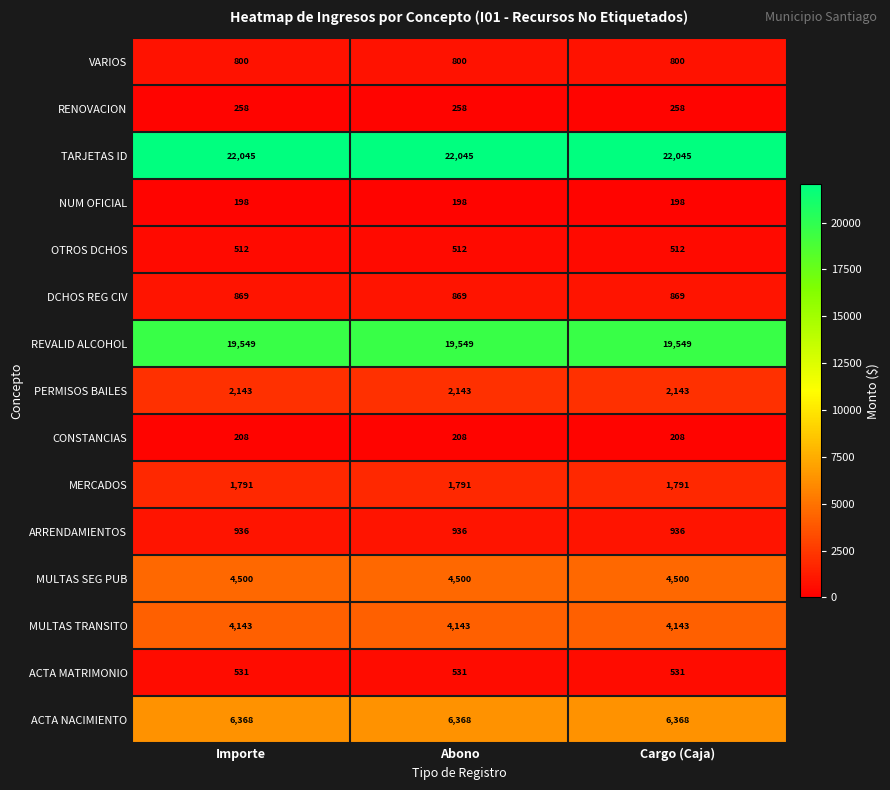

What is the difference between the highest and lowest values at Abono?

21847